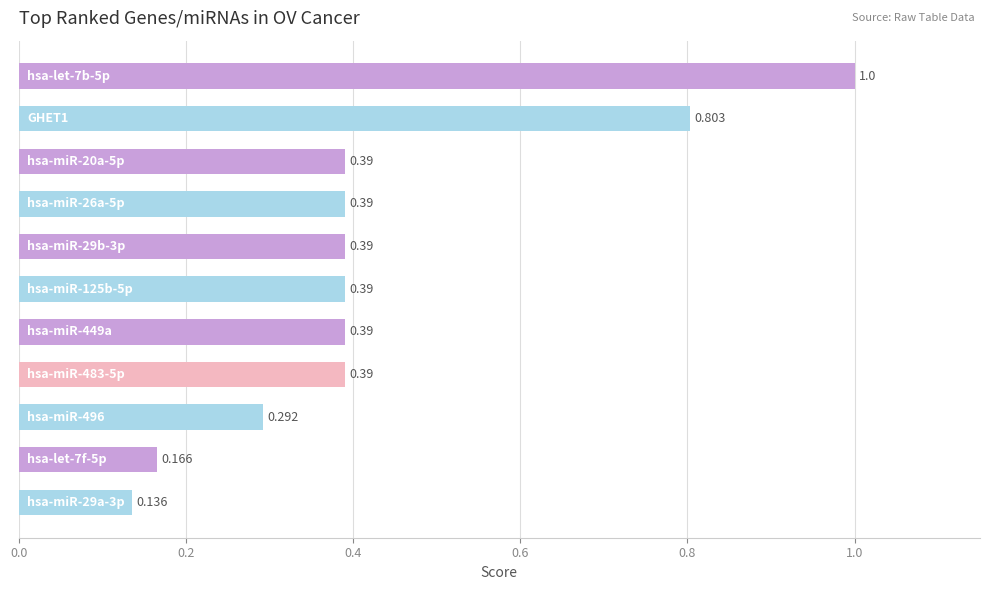

What is the minimum value shown in the chart?

0.1